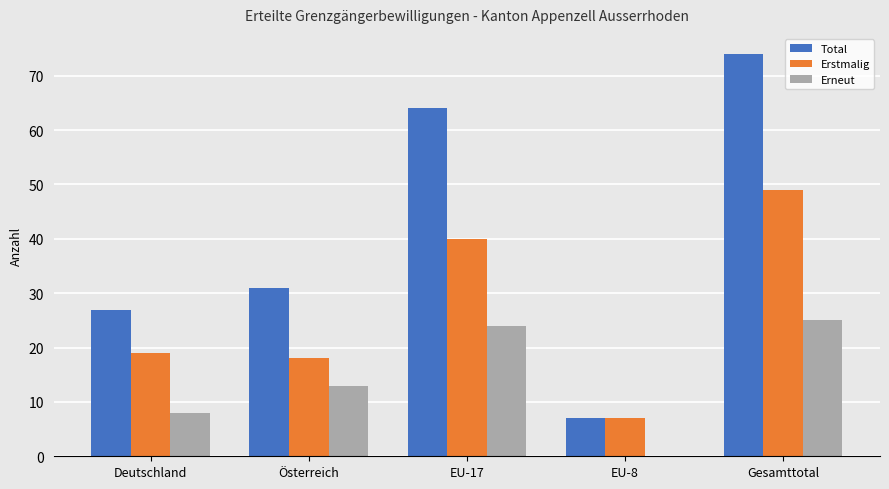

Reading left to right, extract all data points from this chart.

Total: 27	31	64	7	74
Erstmalig: 19	18	40	7	49
Erneut: 8	13	24	0	25